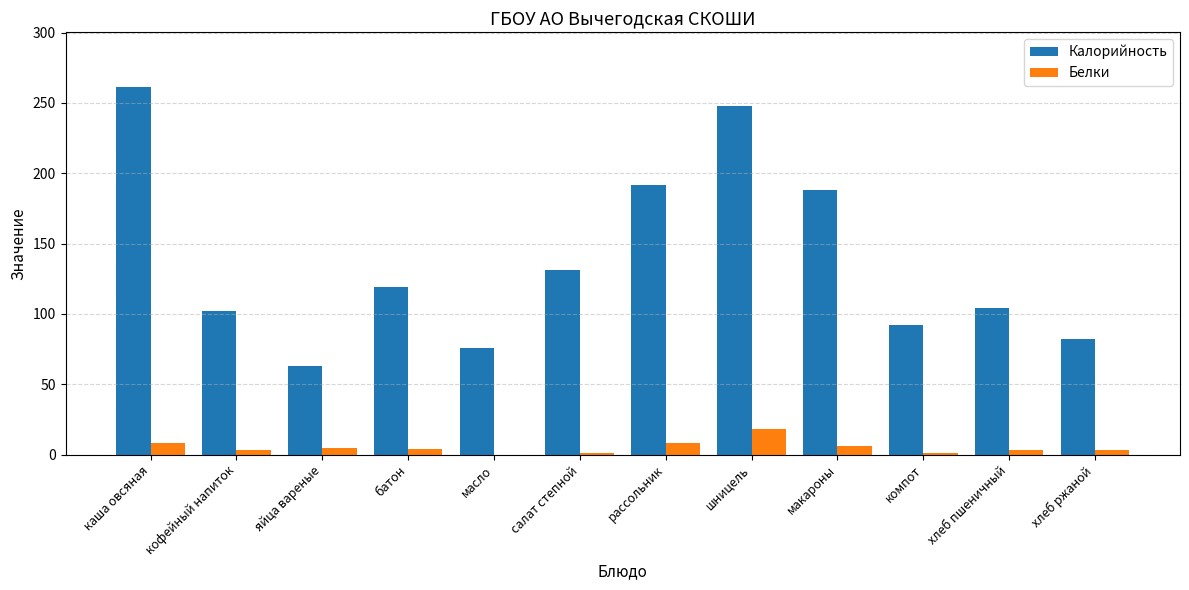

Which series changed the most between батон and хлеб ржаной?

Калорийность